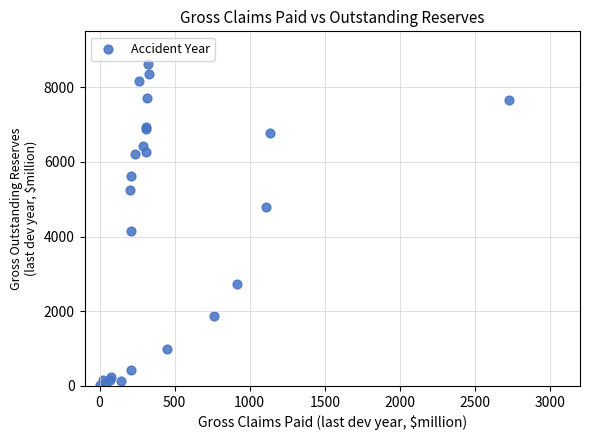

What Y value in the scatter plot is closest to 4326?

4161.5